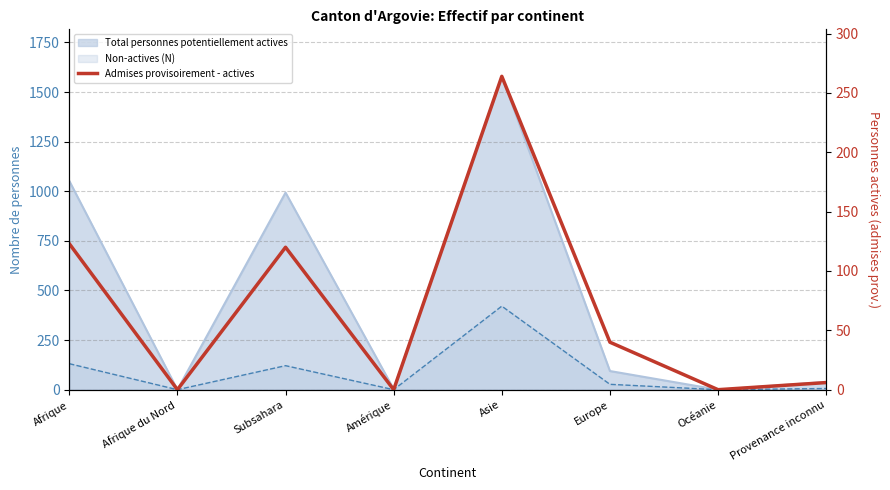

How many values are above zero?

5